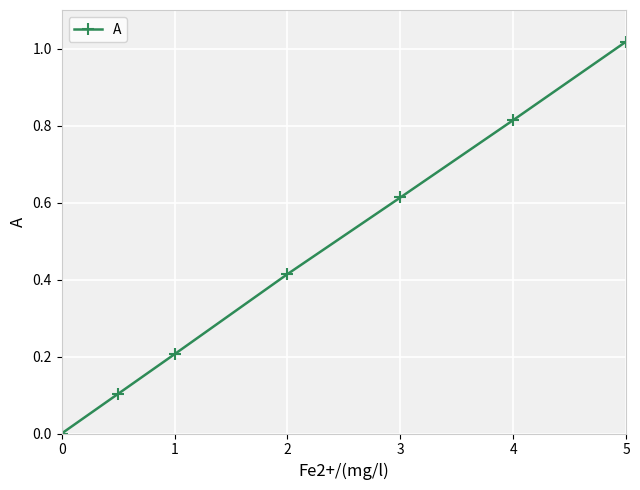

True or false: there are more than 0 points higher than both neighbors.

False